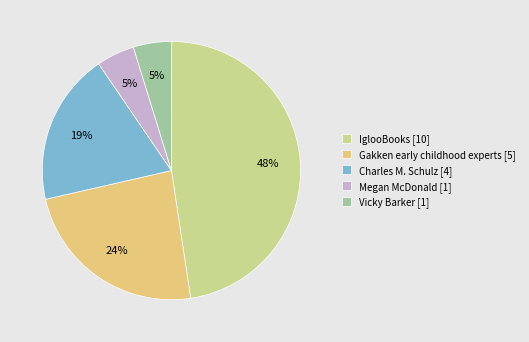

How many segments does this pie chart have?

5